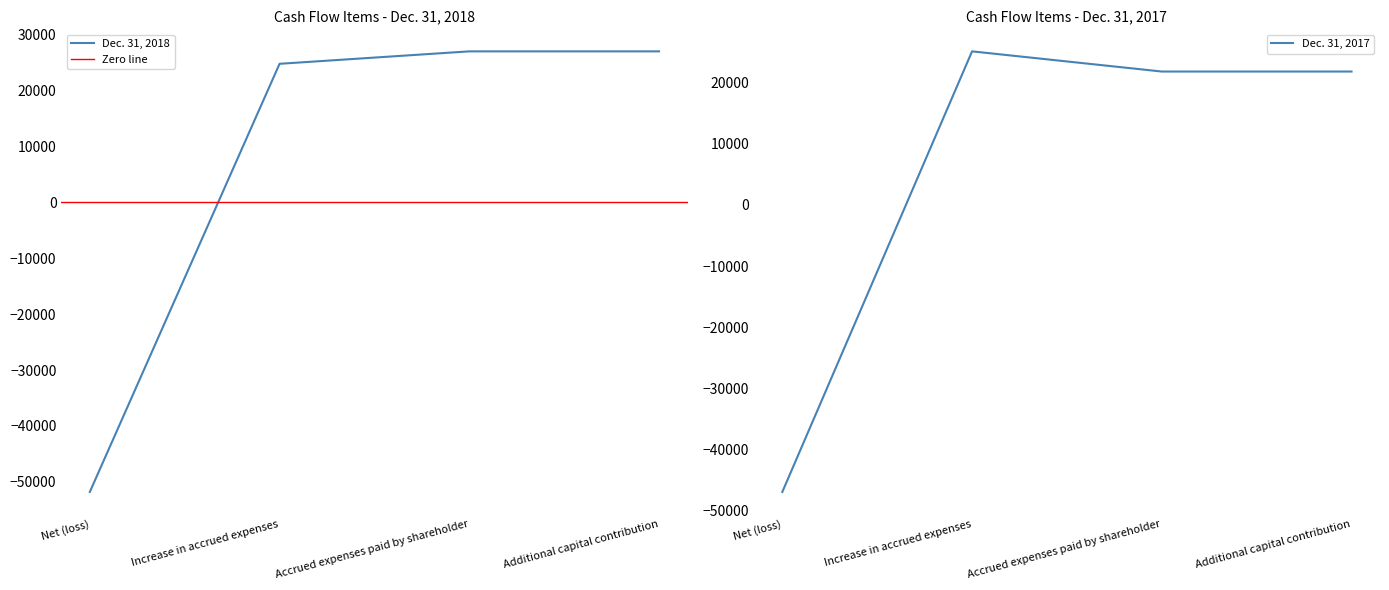

At which category is the sum across all series the highest?

Increase in accrued expenses